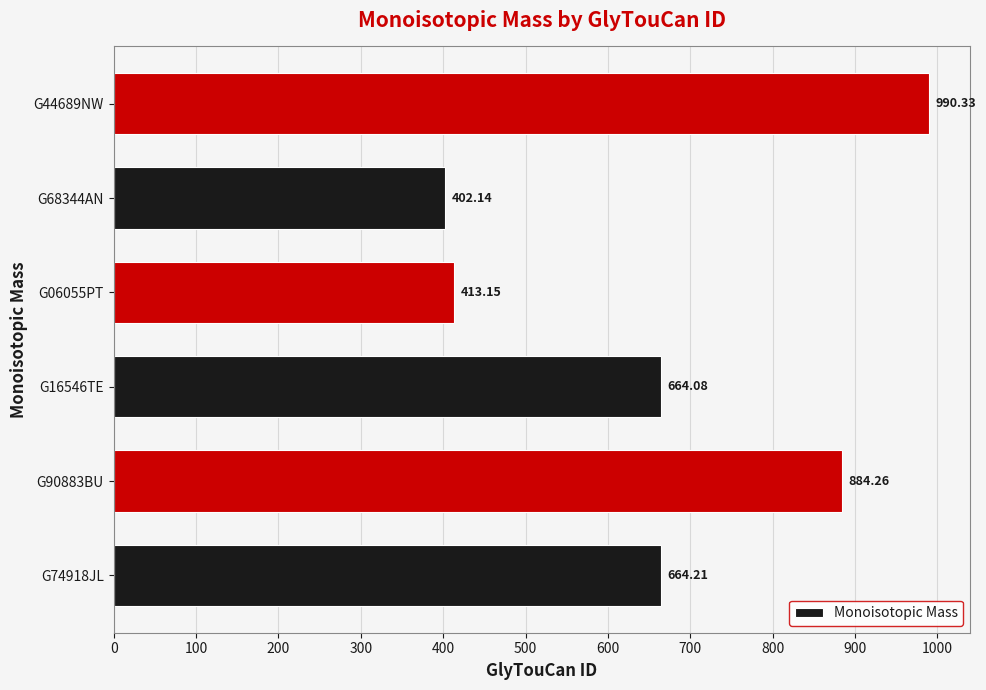

What is the difference between the second highest and second lowest values?

471.1